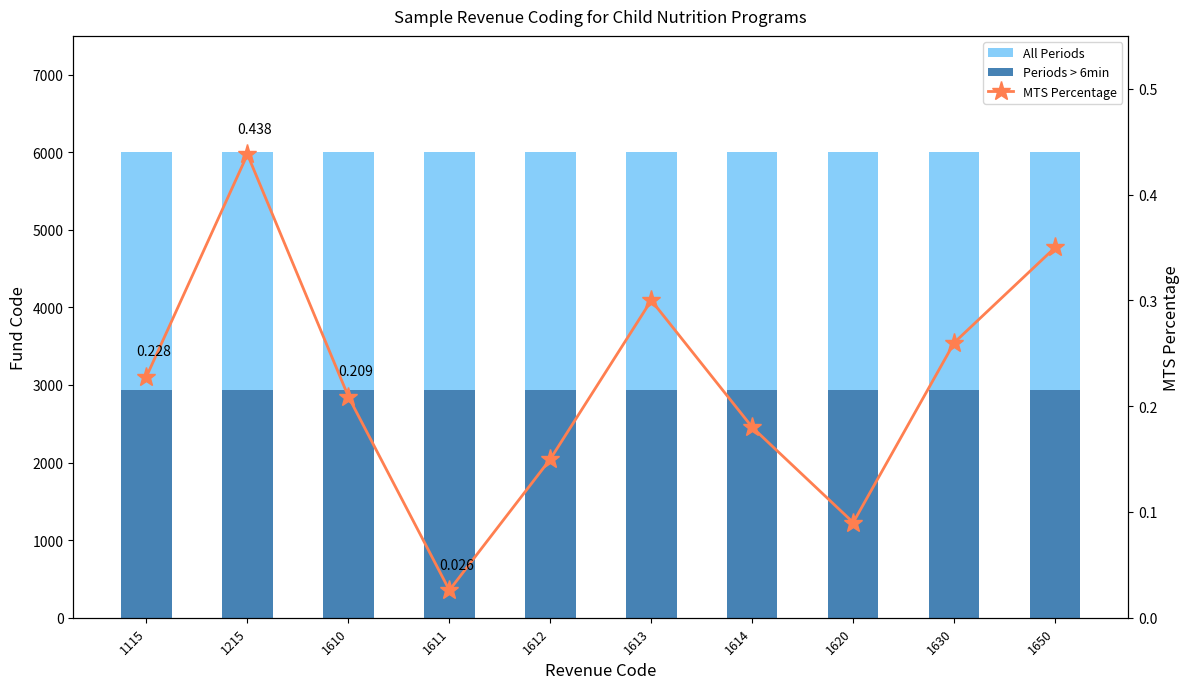

Reading right to left, extract all data points from this chart.

All Periods: 6000.0	6000.0	6000.0	6000.0	6000.0	6000.0	6000.0	6000.0	6000.0	6000.0
Periods > 6min: 2930.0	2930.0	2930.0	2930.0	2930.0	2930.0	2930.0	2930.0	2930.0	2930.0
MTS Percentage: 0.3	0.3	0.1	0.2	0.3	0.1	0.0	0.2	0.4	0.2